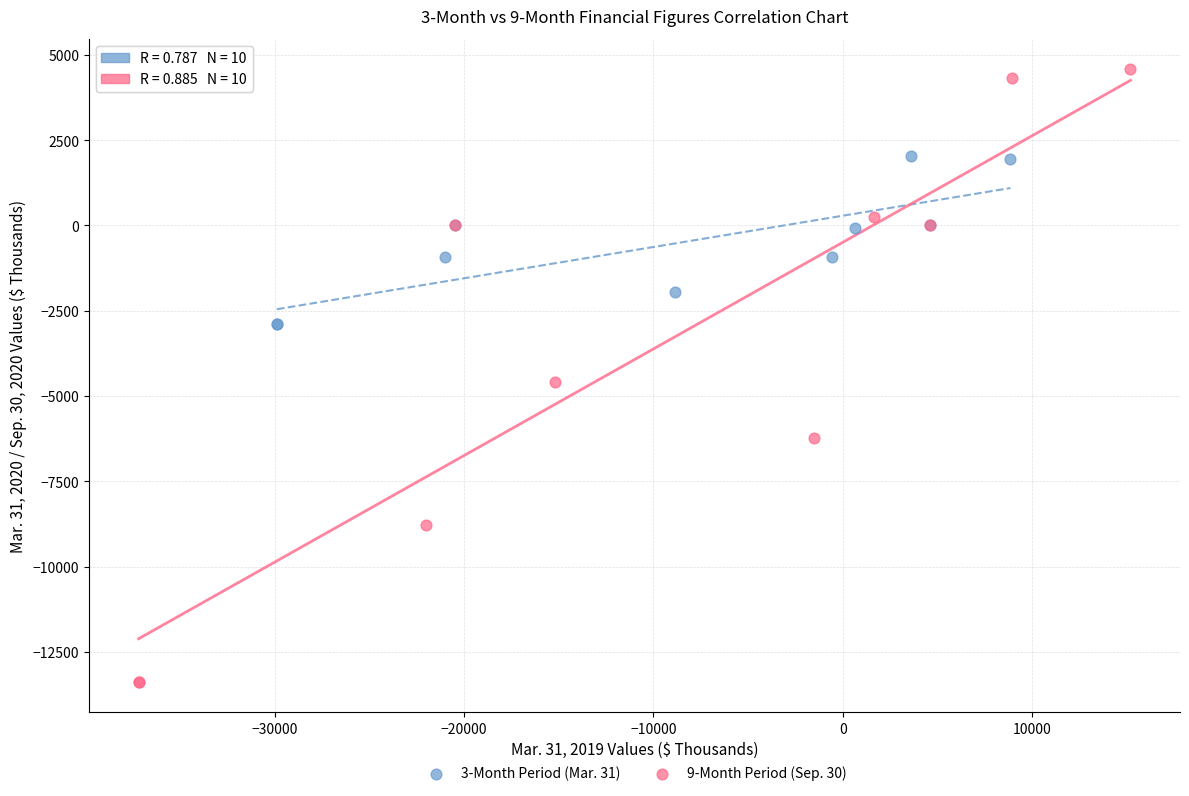

Which series reaches the maximum Y coordinate?

9-Month Period (Sep. 30)